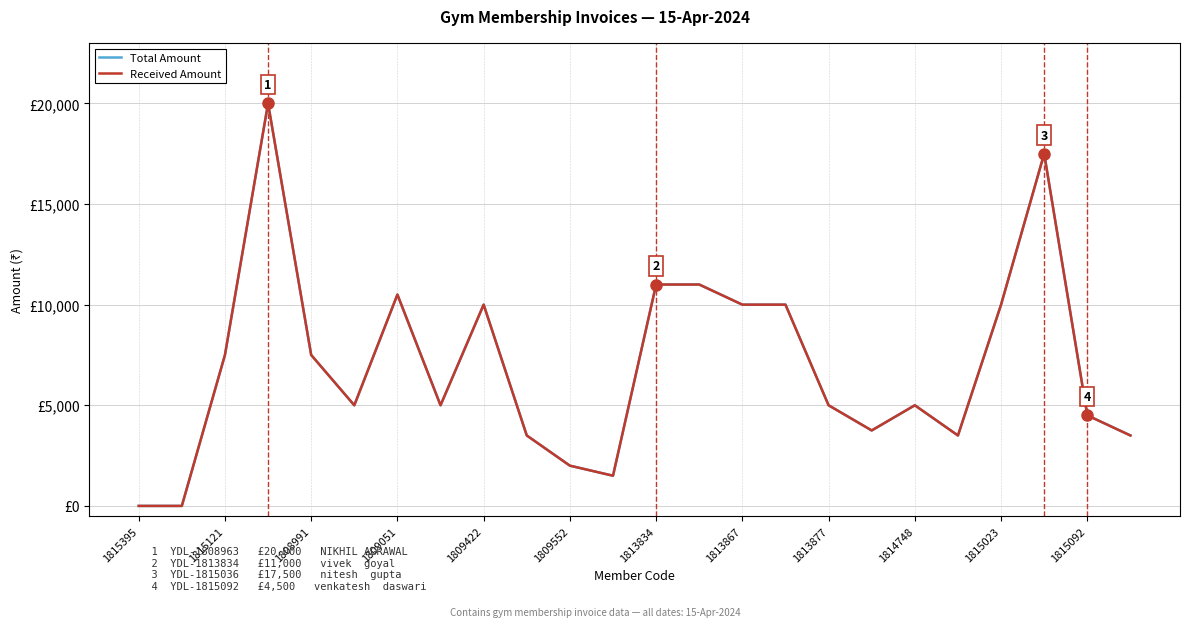

Rank the series by their maximum value, from highest to lowest.

Total Amount, Received Amount